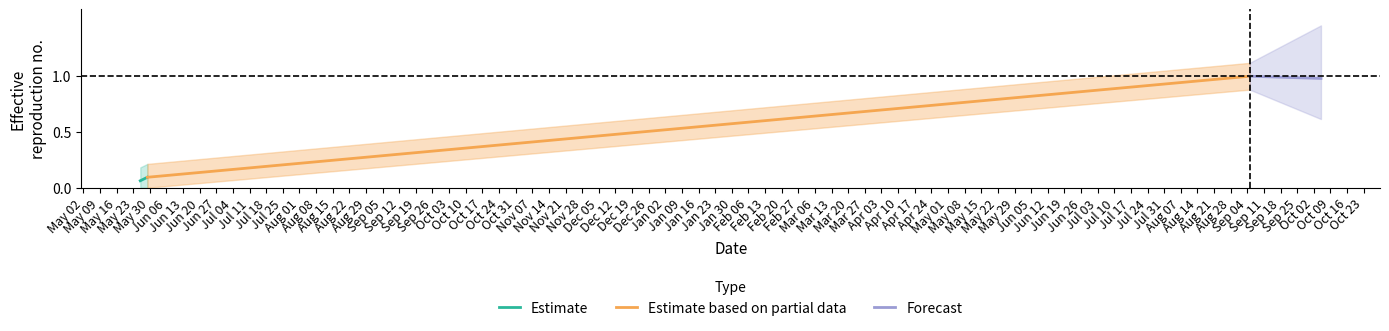

What is the spread (max minus min) of values at May 02?

0.9